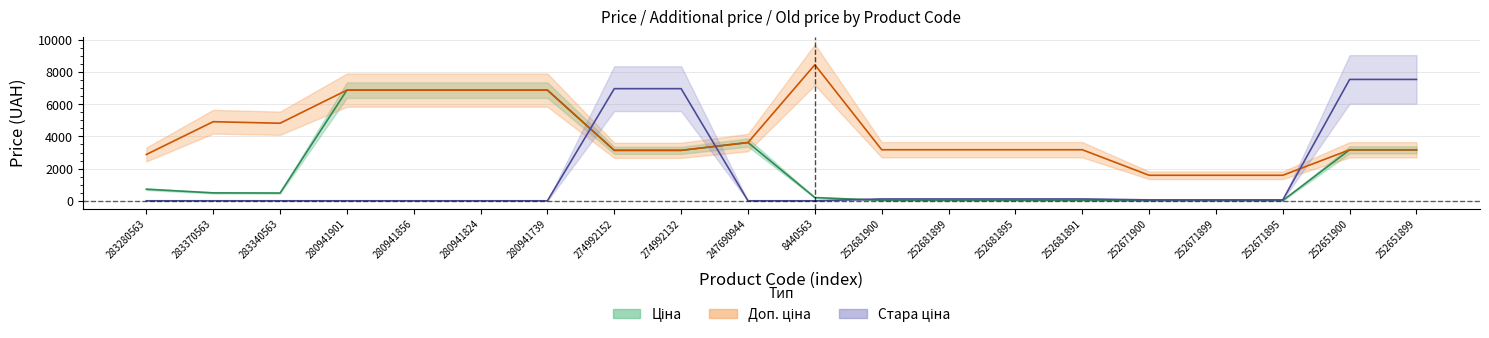

At how many categories does at least one series exceed 6396?

9